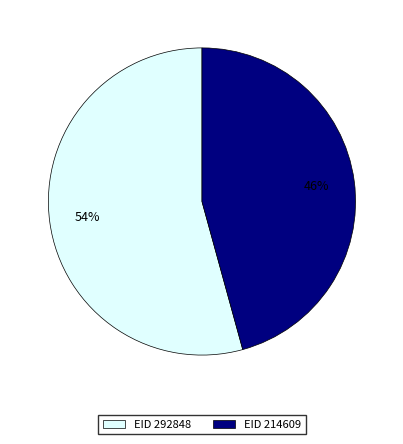

To the nearest percent, what is the average slice percentage?

50%